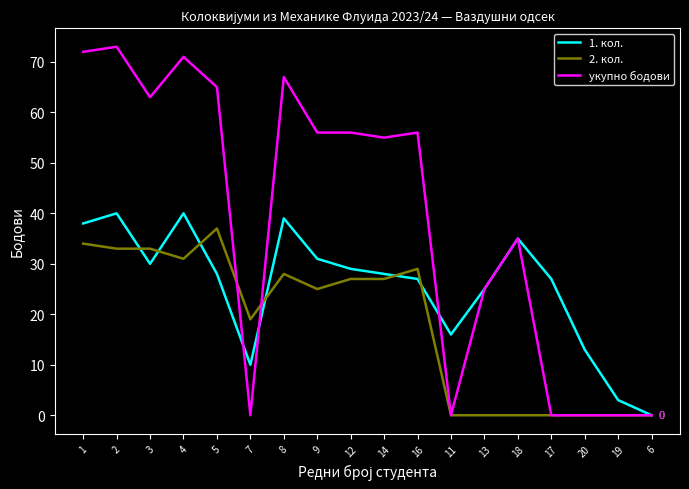

What are all the series names shown in the legend?

1. кол., 2. кол., укупно бодови